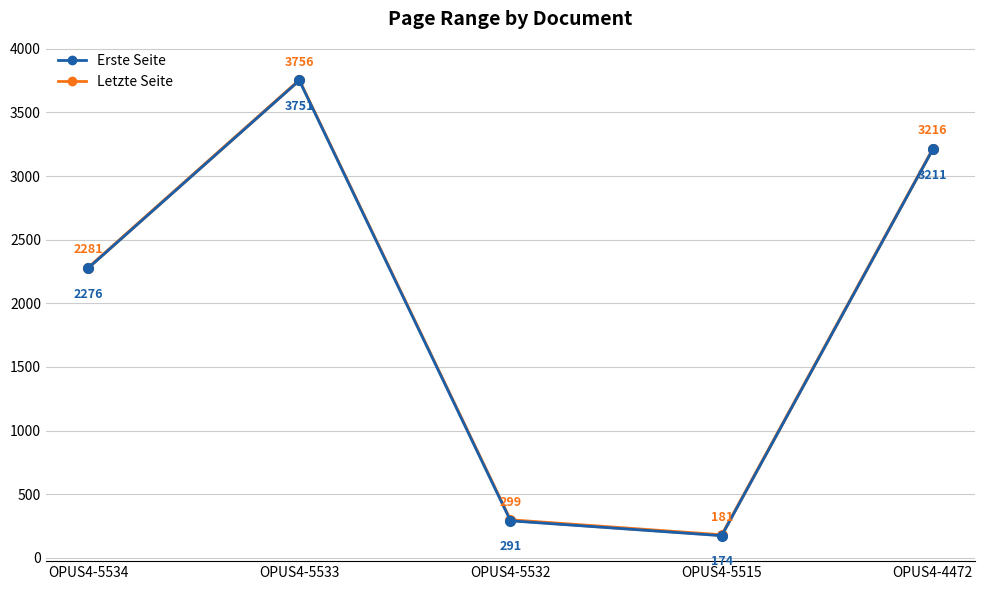

Which series changed the most between OPUS4-5533 and OPUS4-5532?

Erste Seite